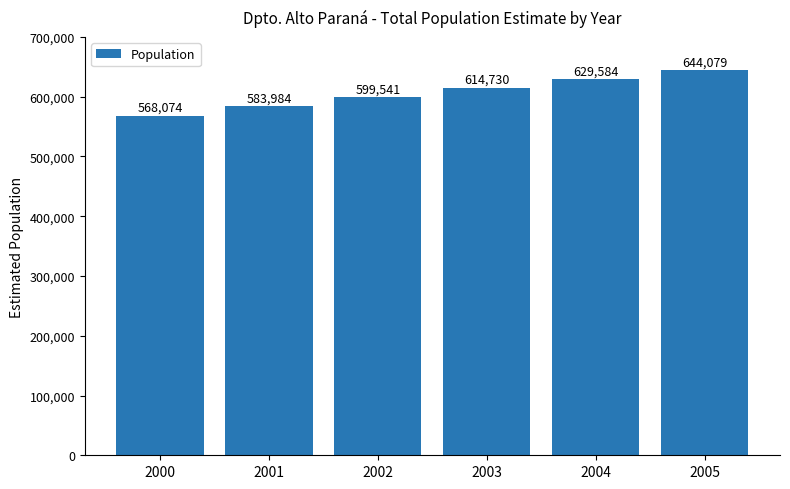

What is the change in value from 2001 to 2005?

+60095.0